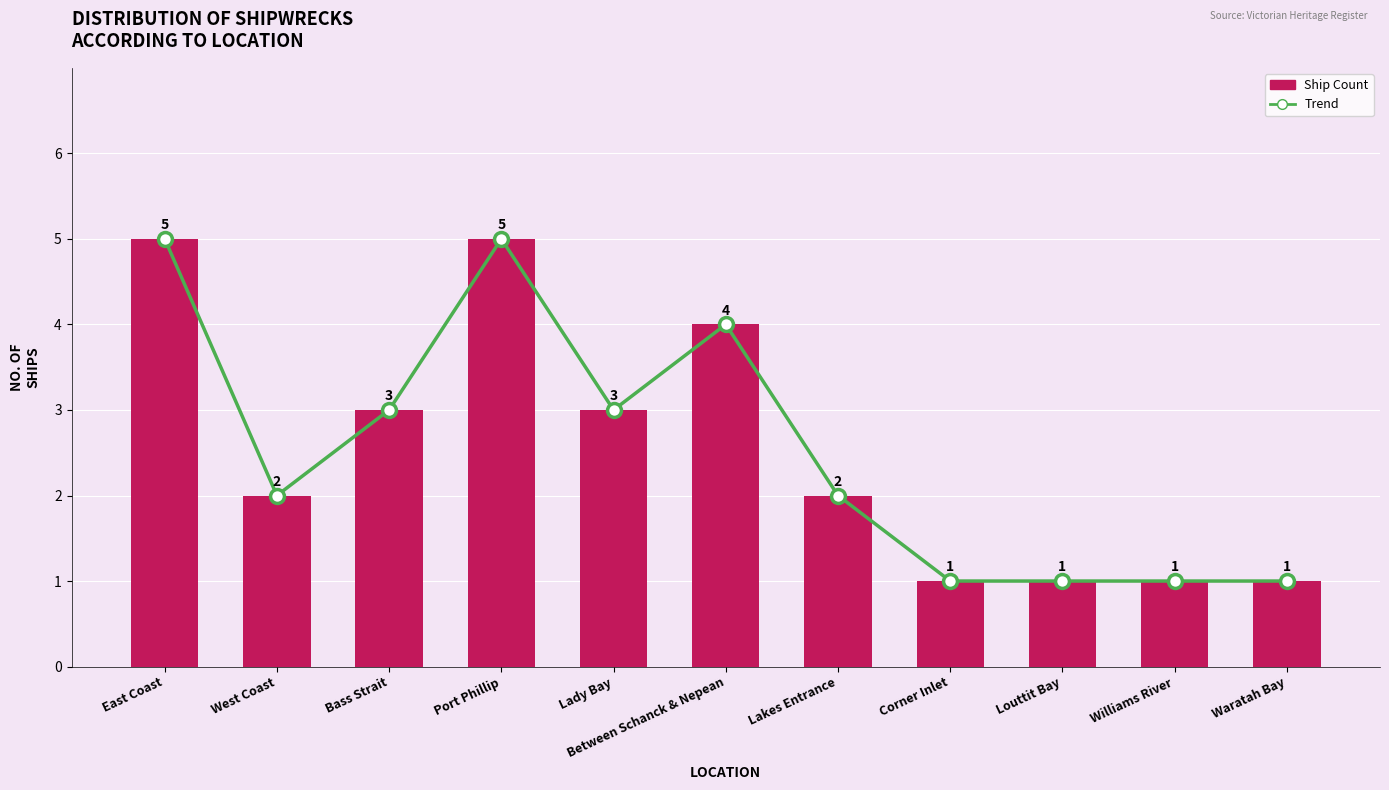

Rank the categories by Trend value from highest to lowest.

East Coast, Port Phillip, Between Schanck & Nepean, Bass Strait, Lady Bay, West Coast, Lakes Entrance, Corner Inlet, Louttit Bay, Williams River, Waratah Bay